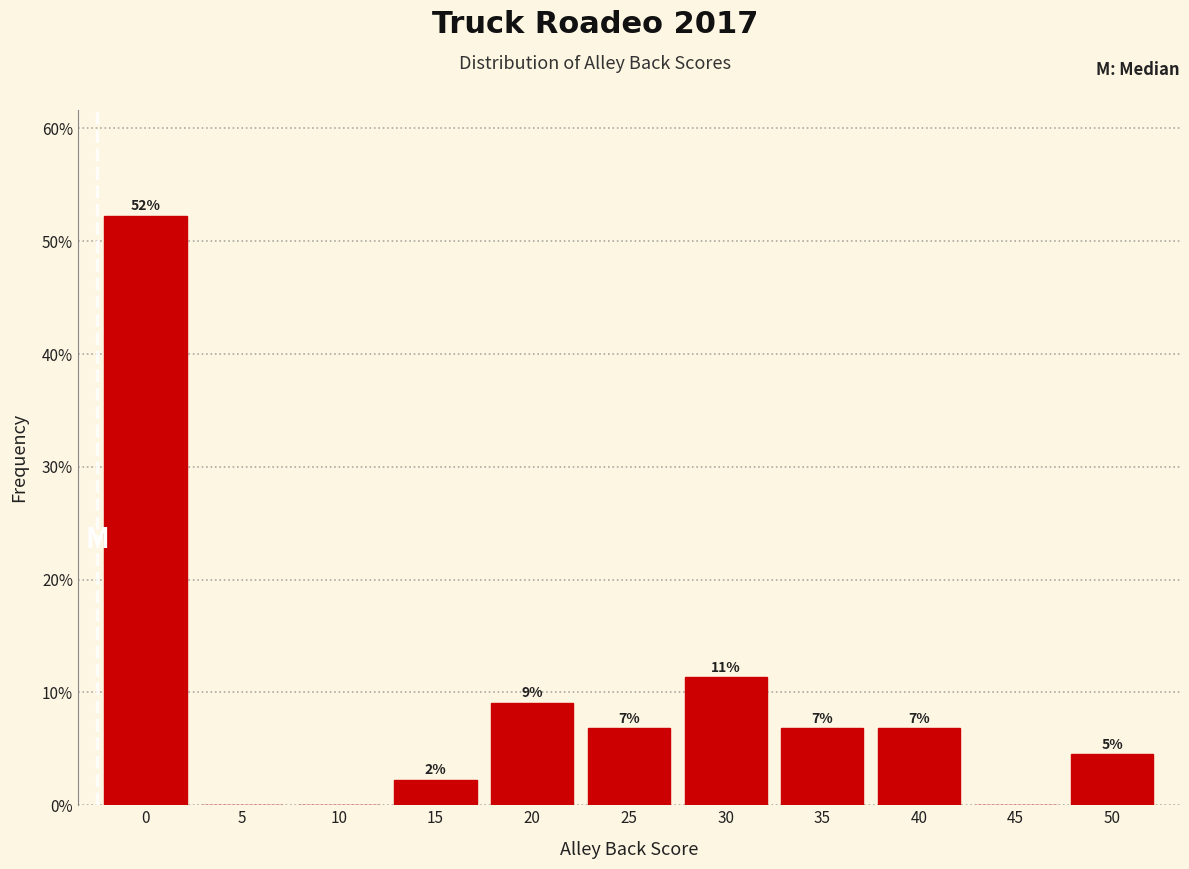

Are the bars horizontal?

No